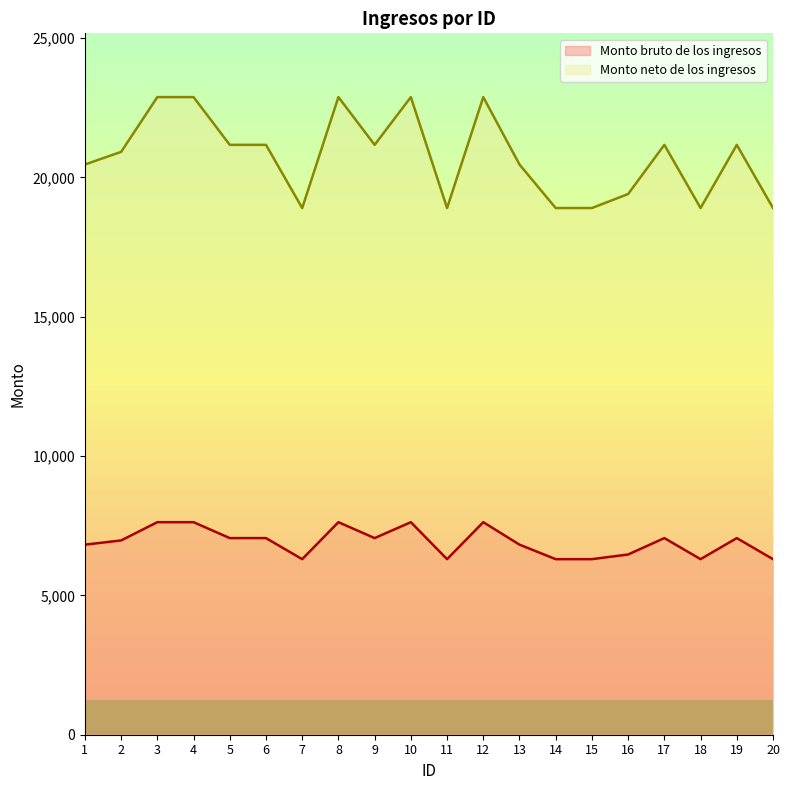

Is this an area chart (filled region under the line)?

No